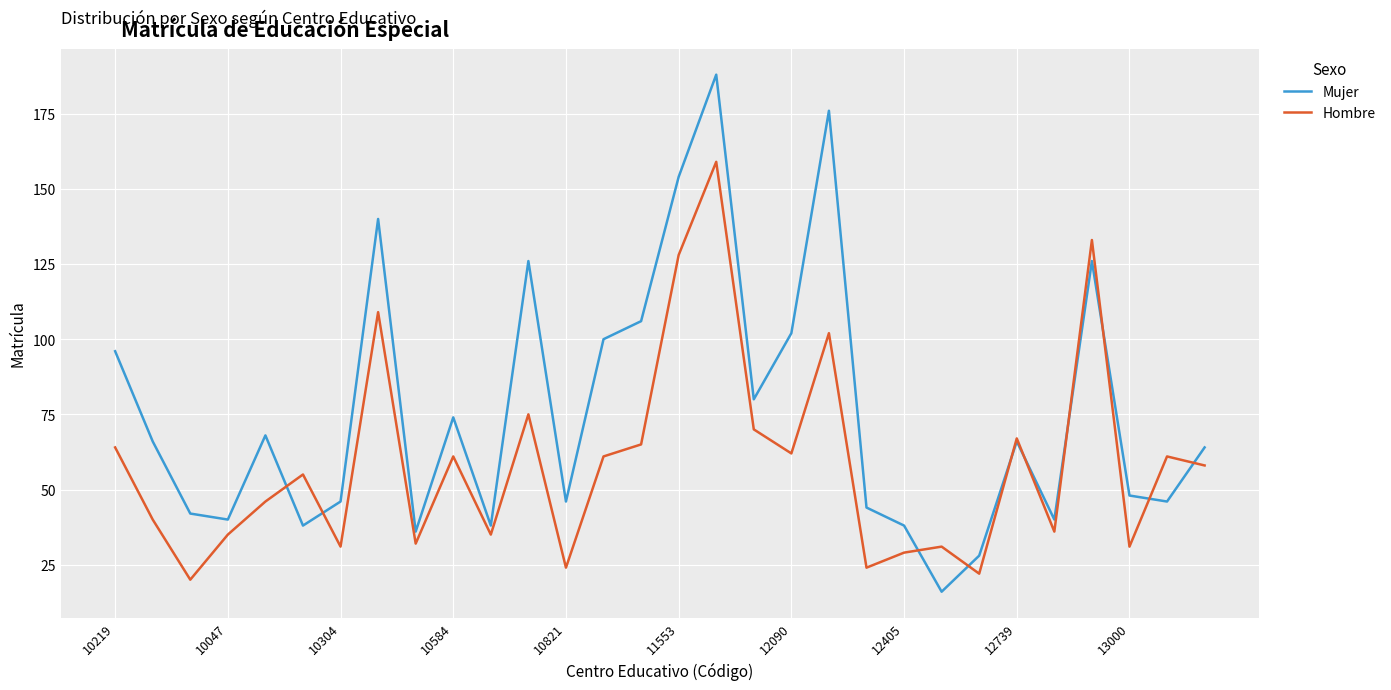

What is the maximum value shown in the chart?

188